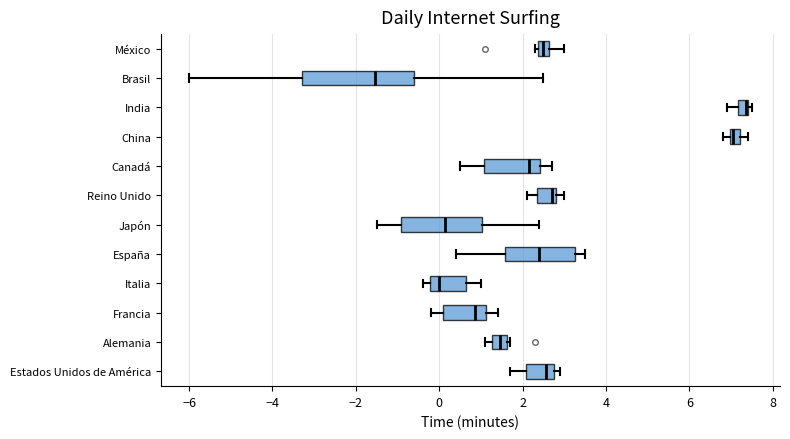

Where is the left edge of the box for Japón on the x-axis? The values are not printed on the chart, so give them approximately, as read against the axis.

-1.0